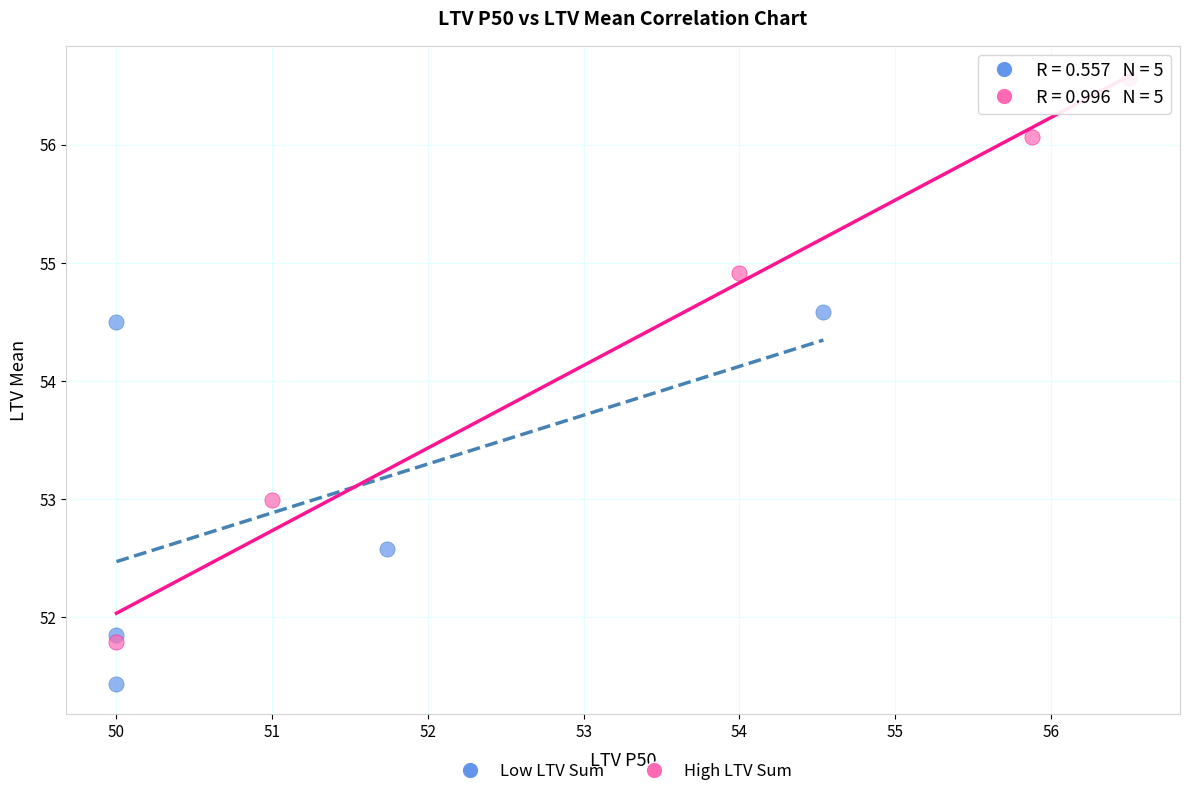

What are all the series names shown in the legend?

Low LTV Sum, High LTV Sum